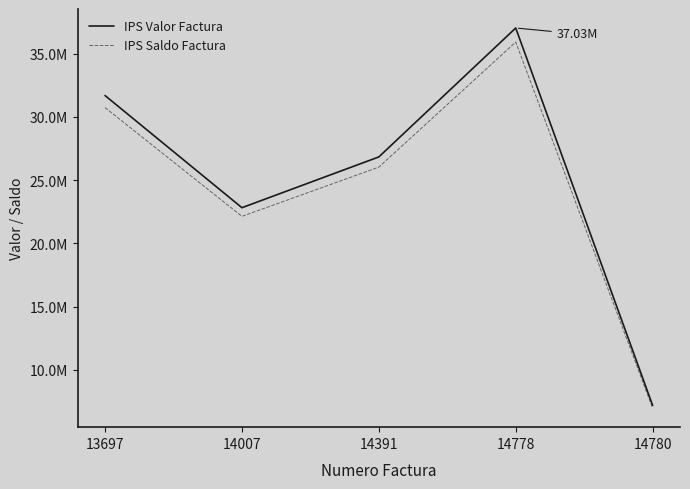

Where is IPS Valor Factura nearest to the value 22115000?

14007